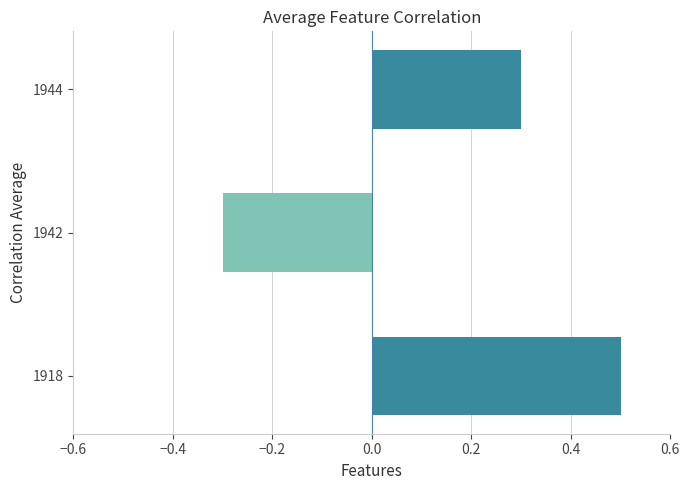

How many distinct data groups are displayed?

1